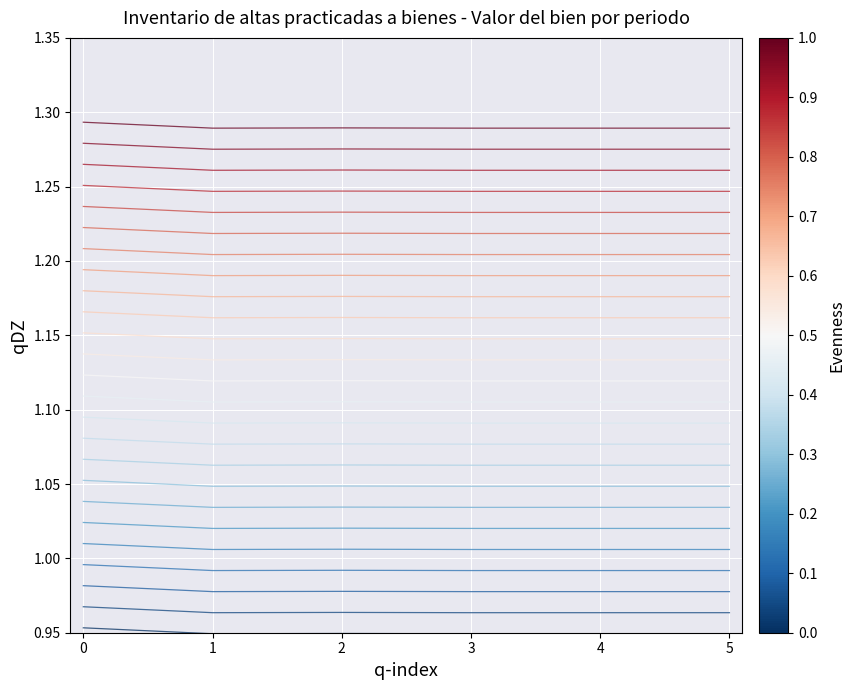

Reading left to right, what are all the values shown in this chart?

row_0: 0=1.0	1=0.9	2=0.9	3=0.9	4=0.9	5=0.9
row_1: 0=1.0	1=1.0	2=1.0	3=1.0	4=1.0	5=1.0
row_2: 0=1.0	1=1.0	2=1.0	3=1.0	4=1.0	5=1.0
row_3: 0=1.0	1=1.0	2=1.0	3=1.0	4=1.0	5=1.0
row_4: 0=1.0	1=1.0	2=1.0	3=1.0	4=1.0	5=1.0
row_5: 0=1.0	1=1.0	2=1.0	3=1.0	4=1.0	5=1.0
row_6: 0=1.0	1=1.0	2=1.0	3=1.0	4=1.0	5=1.0
row_7: 0=1.1	1=1.0	2=1.0	3=1.0	4=1.0	5=1.0
row_8: 0=1.1	1=1.1	2=1.1	3=1.1	4=1.1	5=1.1
row_9: 0=1.1	1=1.1	2=1.1	3=1.1	4=1.1	5=1.1
row_10: 0=1.1	1=1.1	2=1.1	3=1.1	4=1.1	5=1.1
row_11: 0=1.1	1=1.1	2=1.1	3=1.1	4=1.1	5=1.1
row_12: 0=1.1	1=1.1	2=1.1	3=1.1	4=1.1	5=1.1
row_13: 0=1.1	1=1.1	2=1.1	3=1.1	4=1.1	5=1.1
row_14: 0=1.2	1=1.1	2=1.1	3=1.1	4=1.1	5=1.1
row_15: 0=1.2	1=1.2	2=1.2	3=1.2	4=1.2	5=1.2
row_16: 0=1.2	1=1.2	2=1.2	3=1.2	4=1.2	5=1.2
row_17: 0=1.2	1=1.2	2=1.2	3=1.2	4=1.2	5=1.2
row_18: 0=1.2	1=1.2	2=1.2	3=1.2	4=1.2	5=1.2
row_19: 0=1.2	1=1.2	2=1.2	3=1.2	4=1.2	5=1.2
row_20: 0=1.2	1=1.2	2=1.2	3=1.2	4=1.2	5=1.2
row_21: 0=1.3	1=1.2	2=1.2	3=1.2	4=1.2	5=1.2
row_22: 0=1.3	1=1.3	2=1.3	3=1.3	4=1.3	5=1.3
row_23: 0=1.3	1=1.3	2=1.3	3=1.3	4=1.3	5=1.3
row_24: 0=1.3	1=1.3	2=1.3	3=1.3	4=1.3	5=1.3